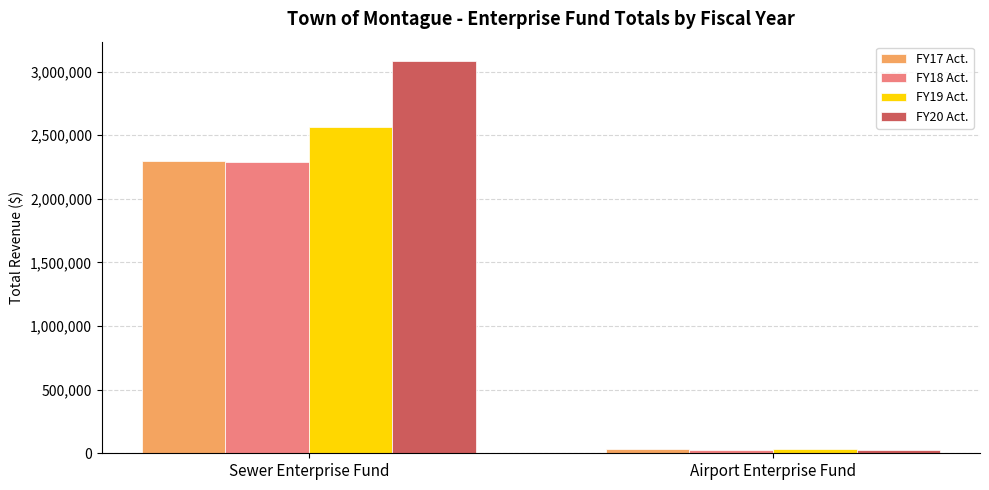

What is the spread (max minus min) of values at Airport Enterprise Fund?

12392